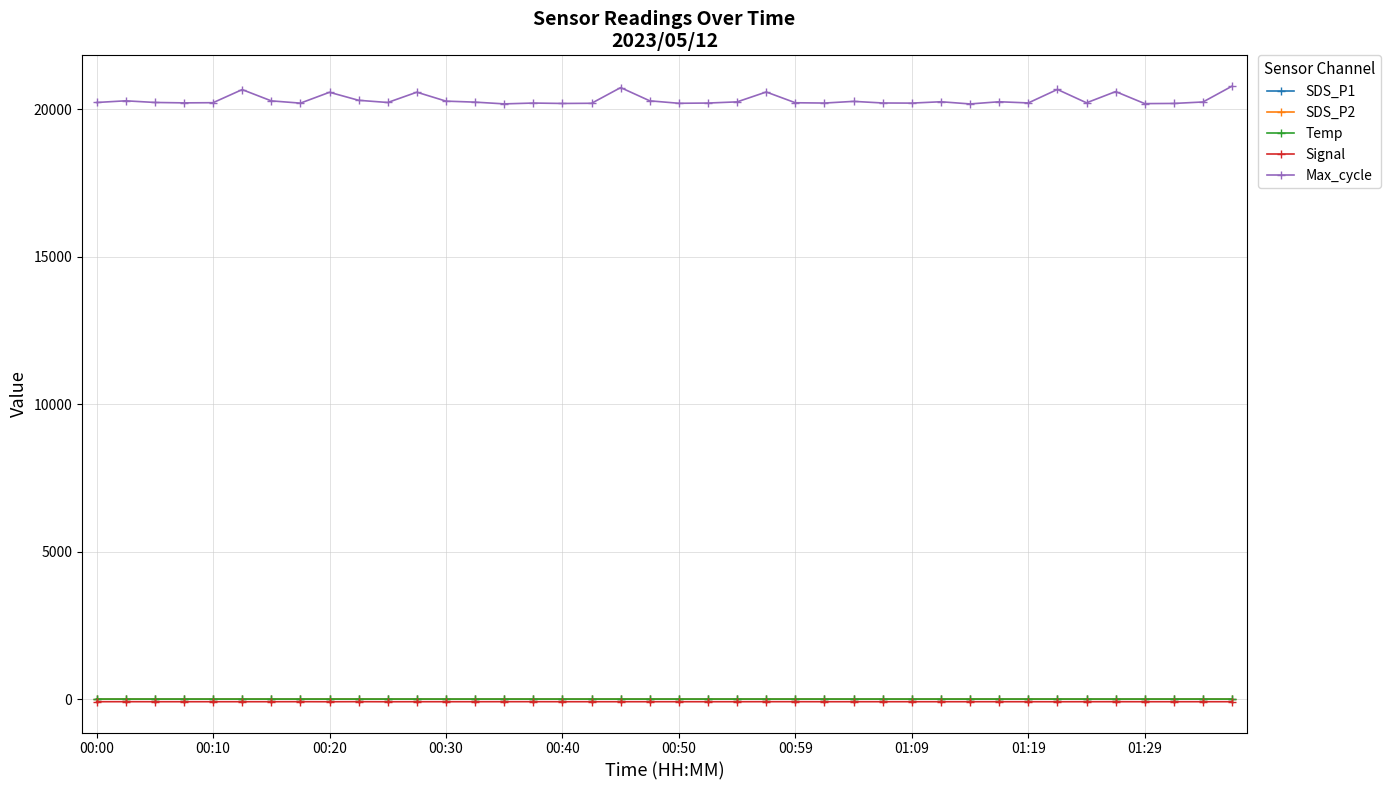

What is the difference between the maximum and minimum values in the SDS_P1 series?

7.1